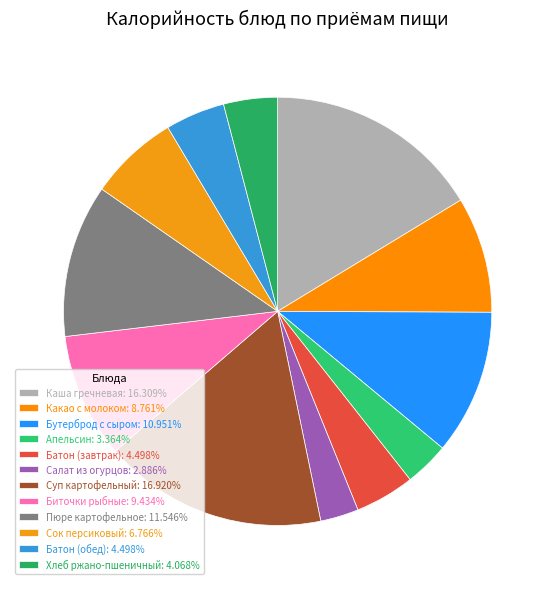

Rank the categories by value from highest to lowest.

Суп картофельный, Каша гречневая, Пюре картофельное, Бутерброд с сыром, Биточки рыбные, Какао с молоком, Сок персиковый, Батон (завтрак), Батон (обед), Хлеб ржано-пшеничный, Апельсин, Салат из огурцов